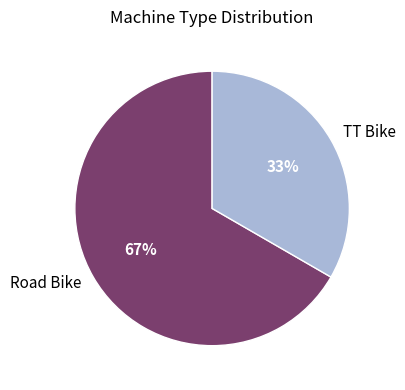

Is there any slice that represents more than half of the pie?

Yes